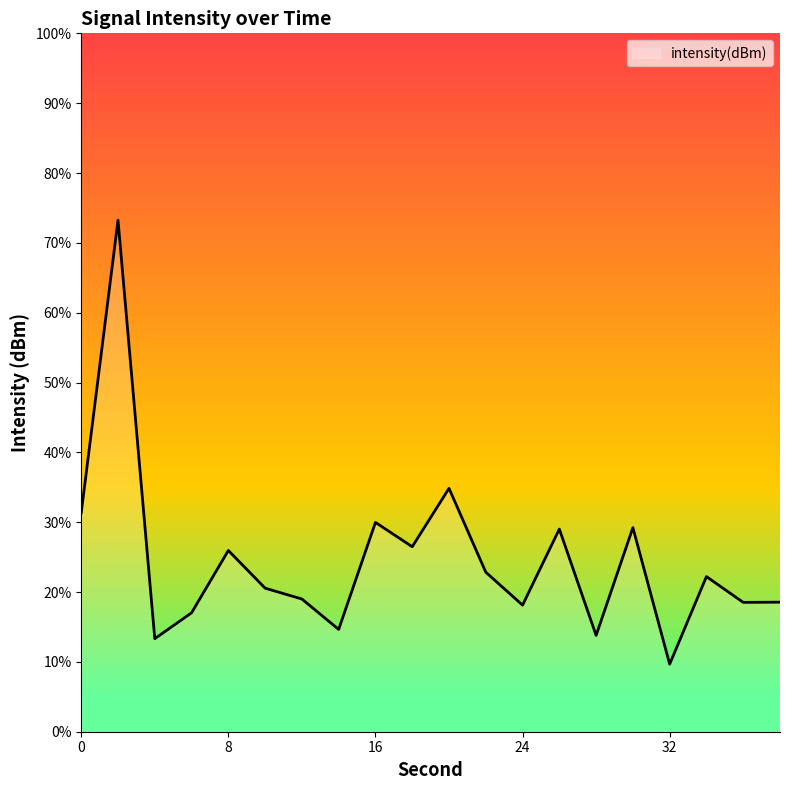

List the labels in order of value, largest first.

2, 20, 0, 16, 30, 26, 18, 8, 22, 34, 10, 12, 38, 36, 24, 6, 14, 28, 4, 32